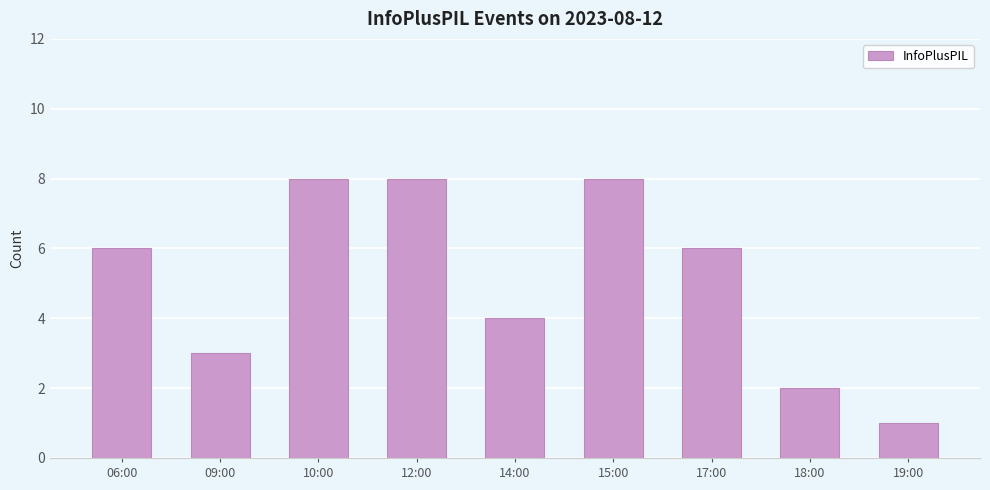

What position from the right is 12:00?

6